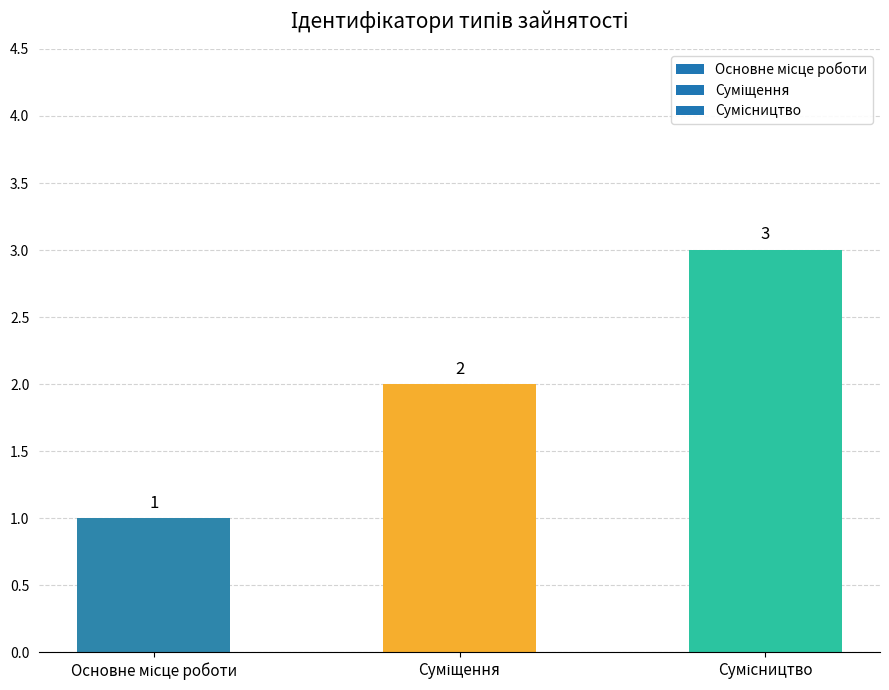

What is the value of the 3rd bar from the left?

3